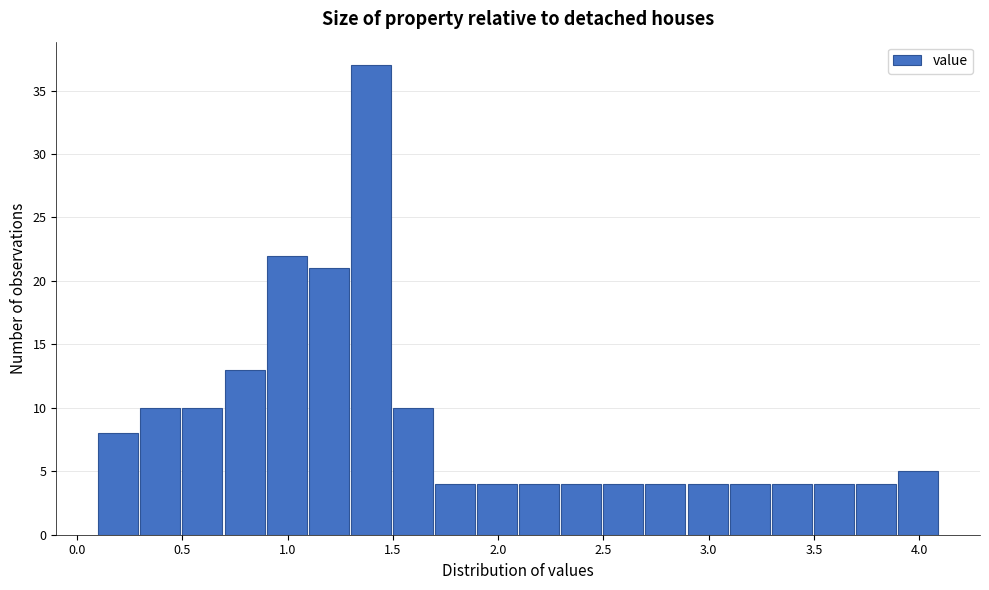

Over which range of the x-axis is the bar tallest?

1.3 to 1.5